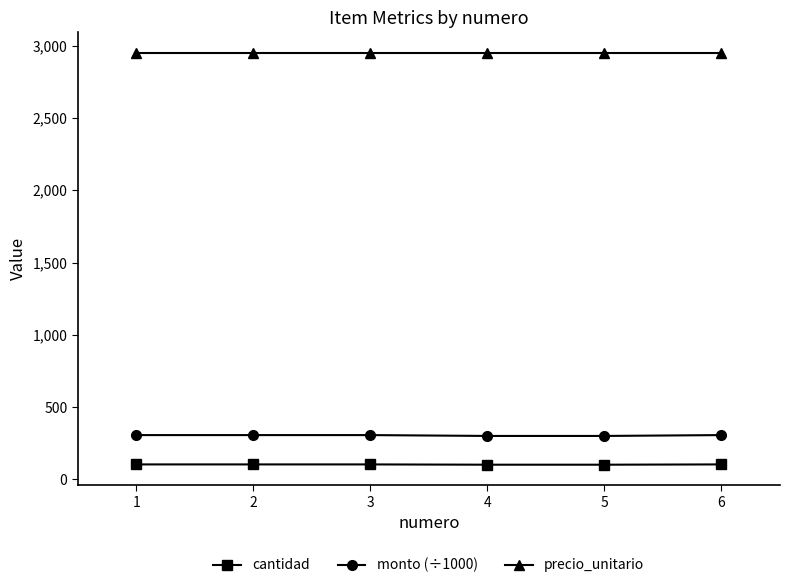

Is it true that monto (÷1000) equals 300.9 at 4?

True